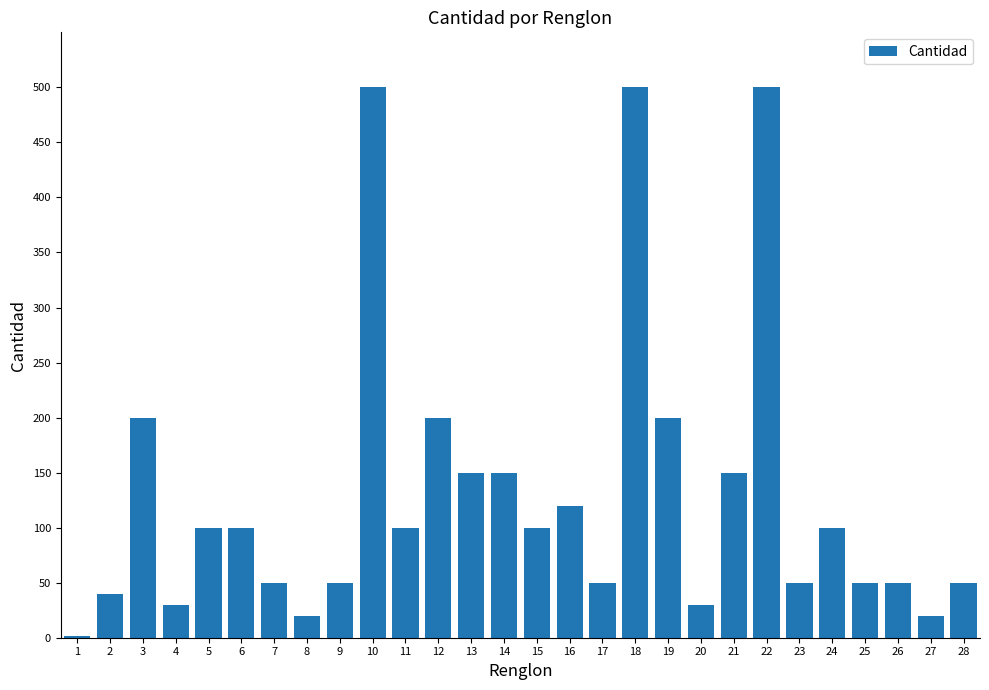

Where does the data first go above 100?

3